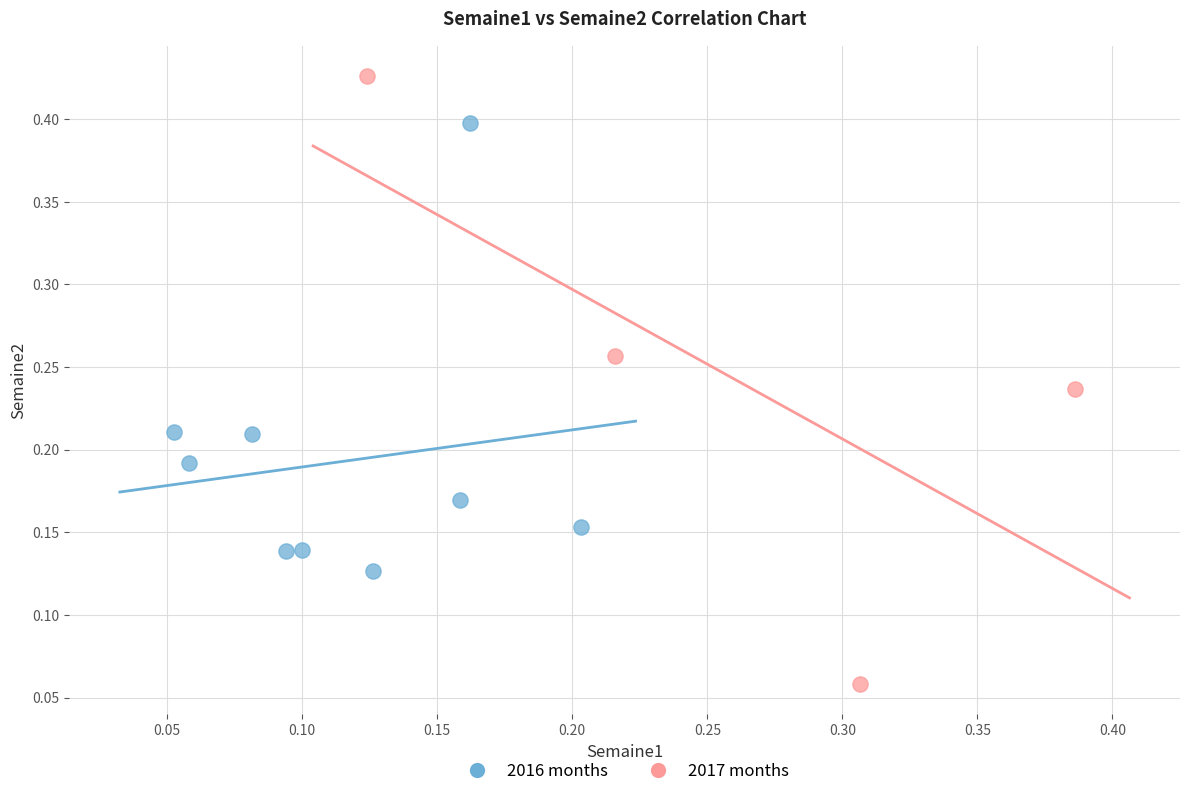

Which series reaches the maximum Y coordinate?

2017 months